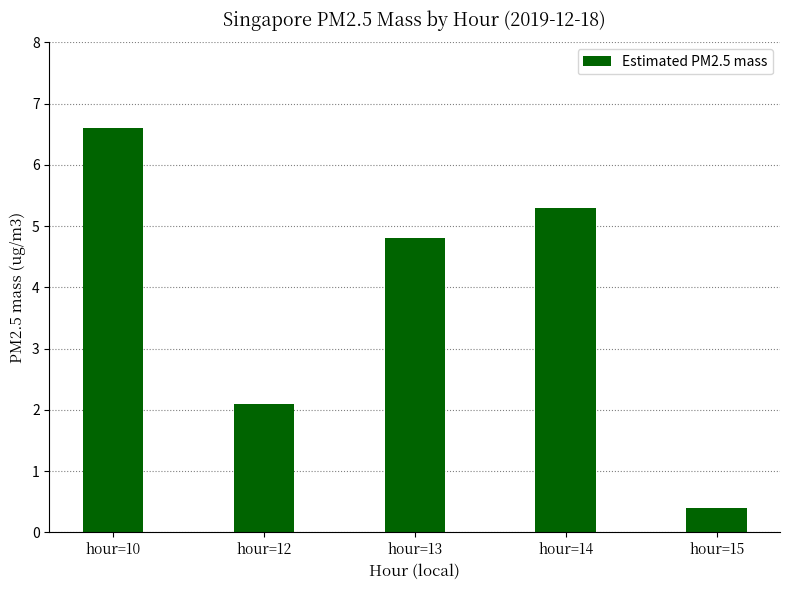

True or false: the data shows 9.2 at hour=10.

False